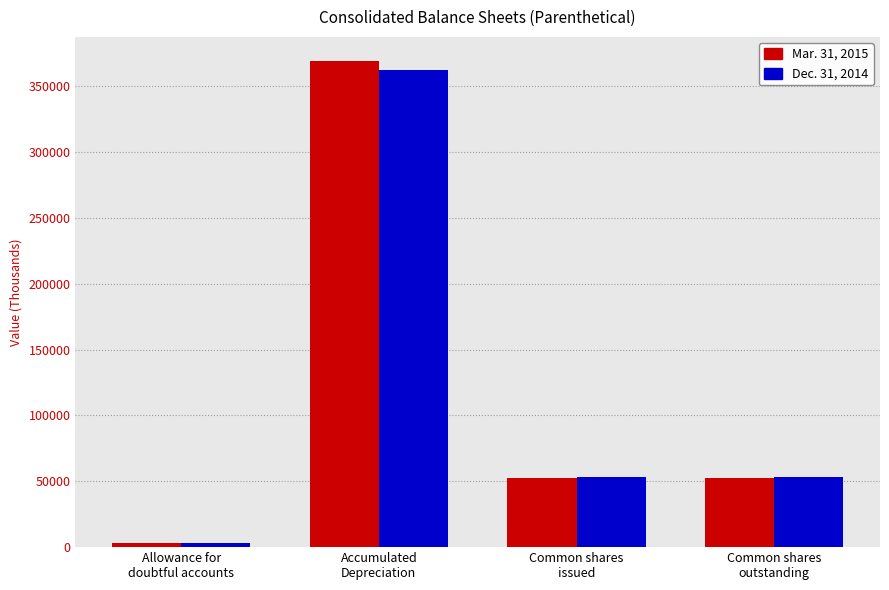

What is the label of the 4th bar from the right?

Allowance for
doubtful accounts